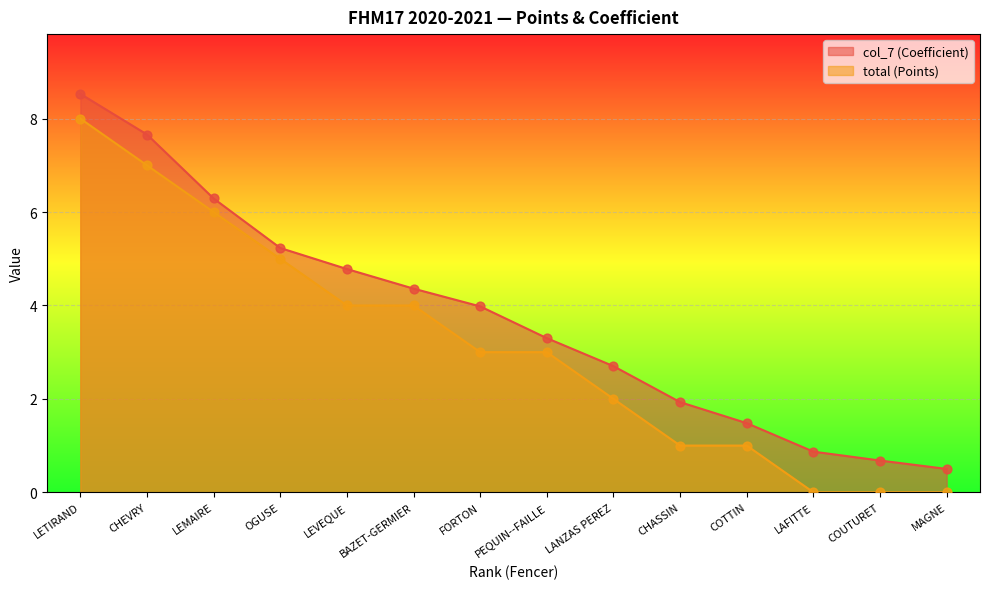

At how many categories does at least one series exceed 5?

4